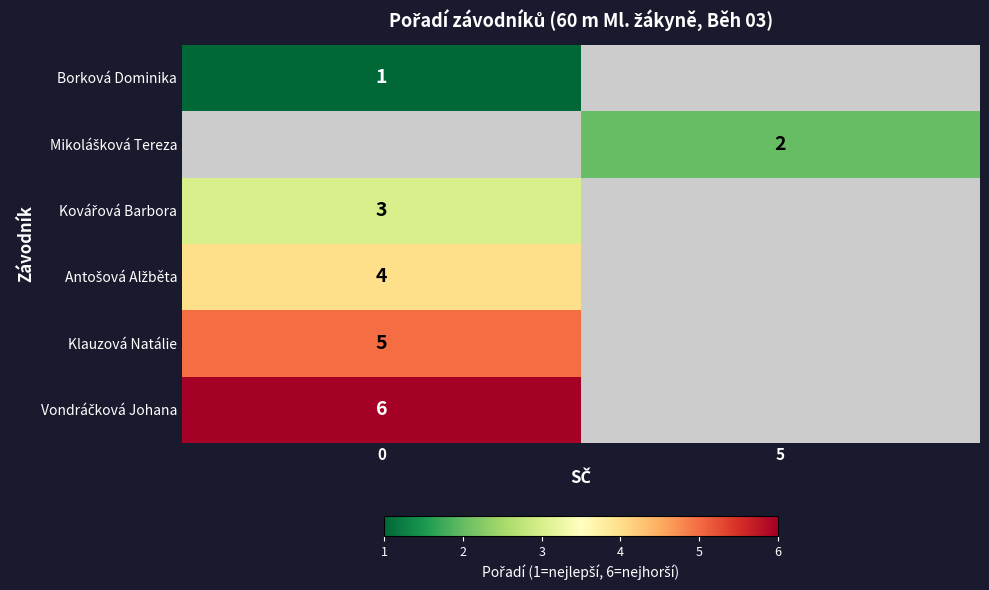

What is the minimum value shown in the chart?

1.0